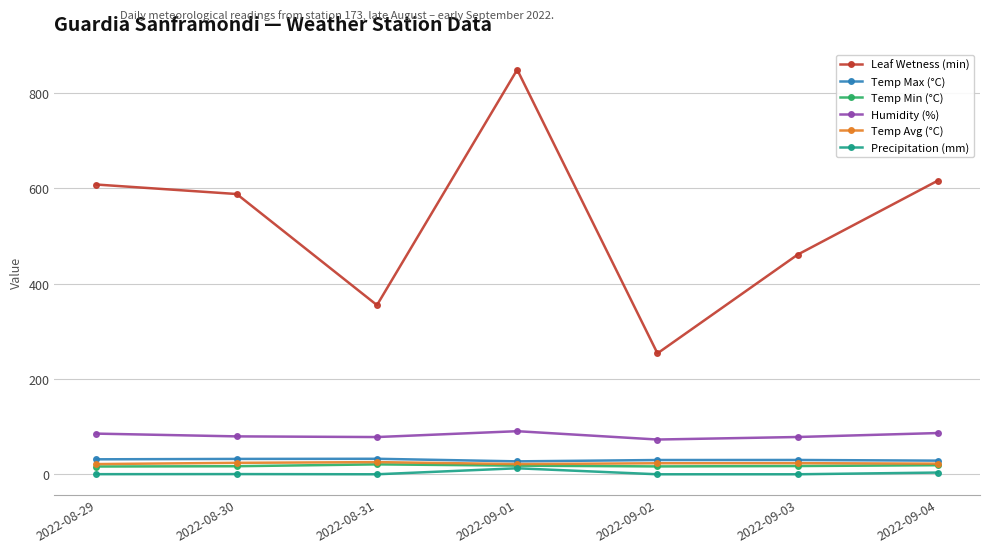

At which label does Temp Max (°C) first exceed 30?

2022-08-29